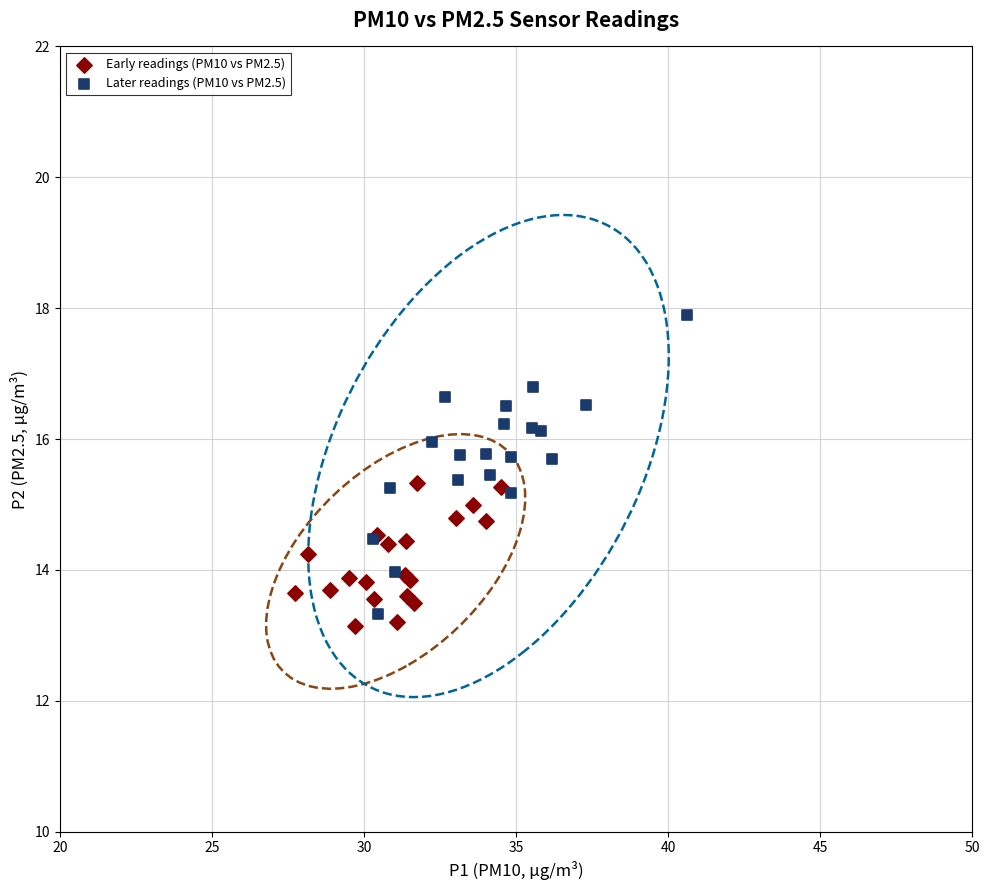

What are all the series names shown in the legend?

Early readings (PM10 vs PM2.5), Later readings (PM10 vs PM2.5)